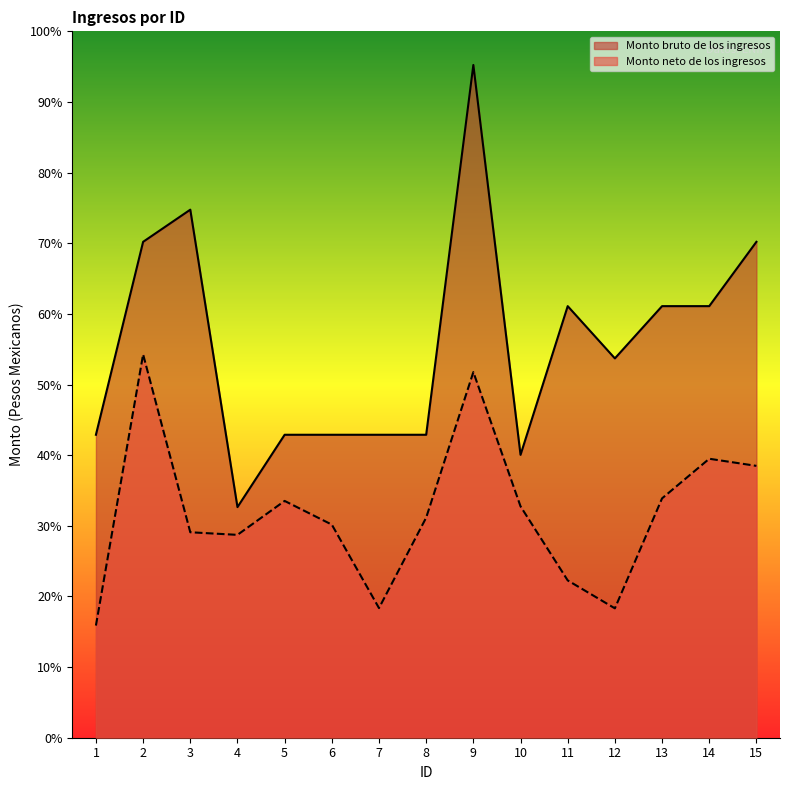

True or false: Monto bruto de los ingresos has a value of 8737.5 at 14.

True